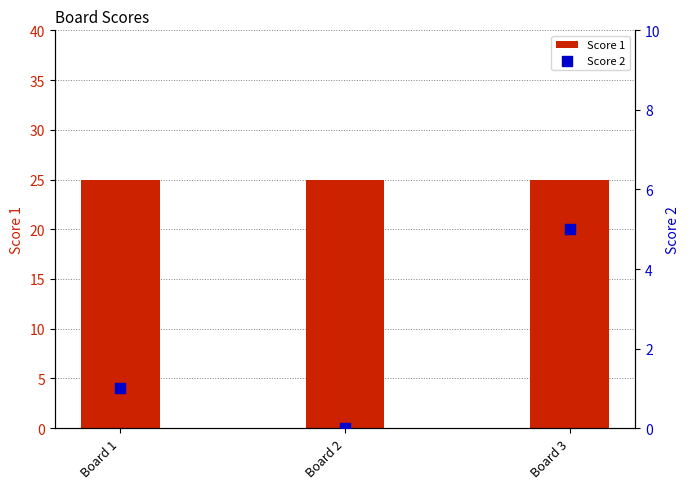

At which category is the sum across all series the highest?

Board 3